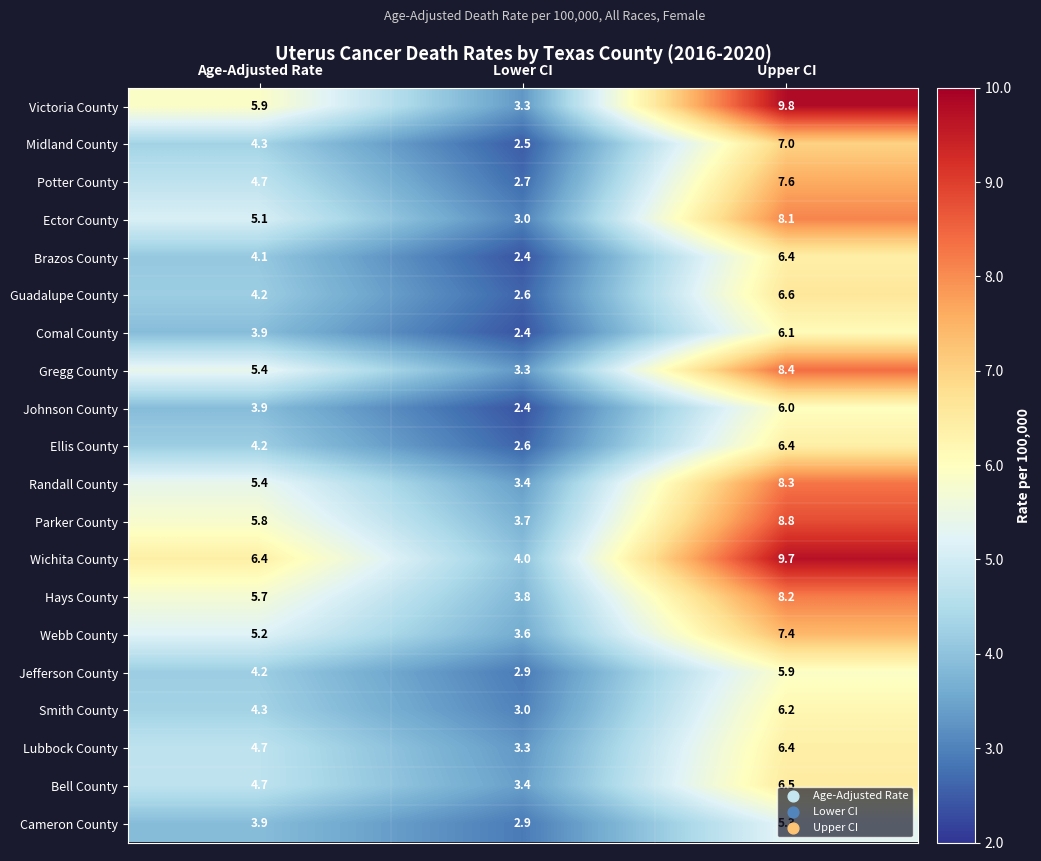

Which label corresponds to the smallest value in the chart?

Lower CI